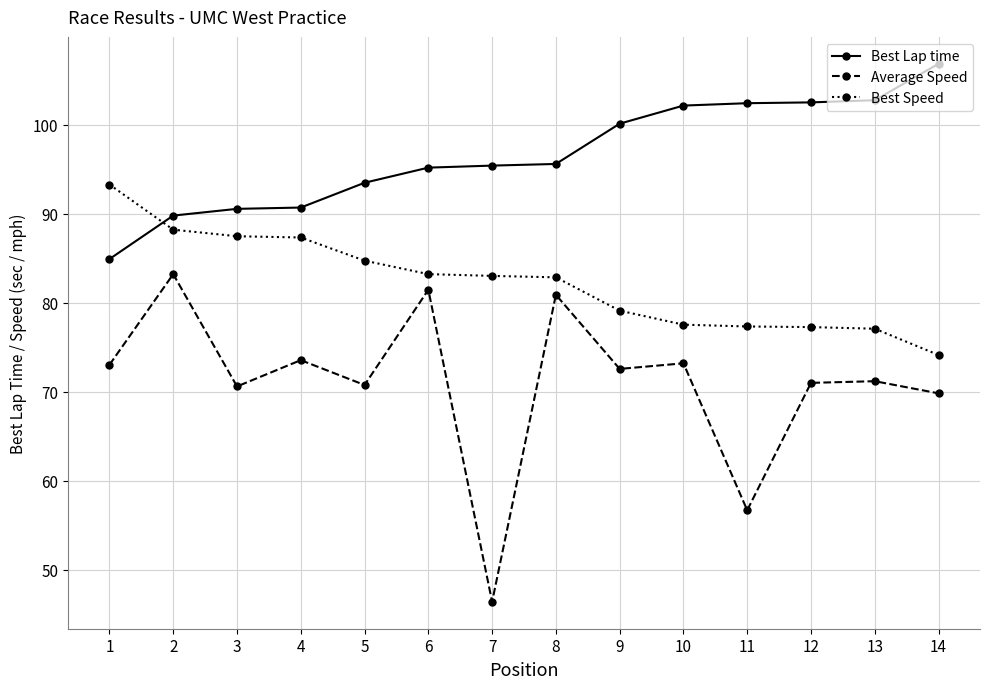

What is the sum of the Average Speed values at 10 and 5?

143.9